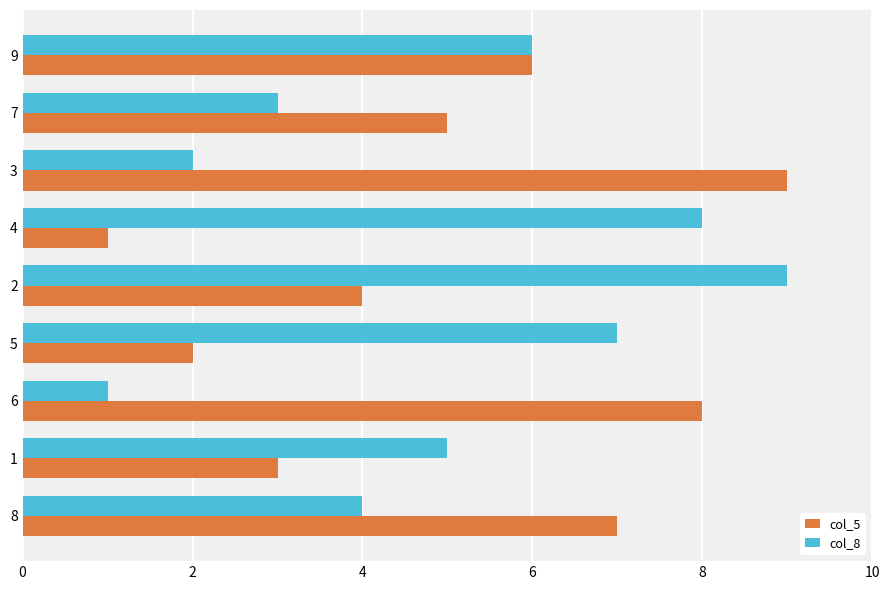

True or false: col_5 has a value of 9 at 3.

True